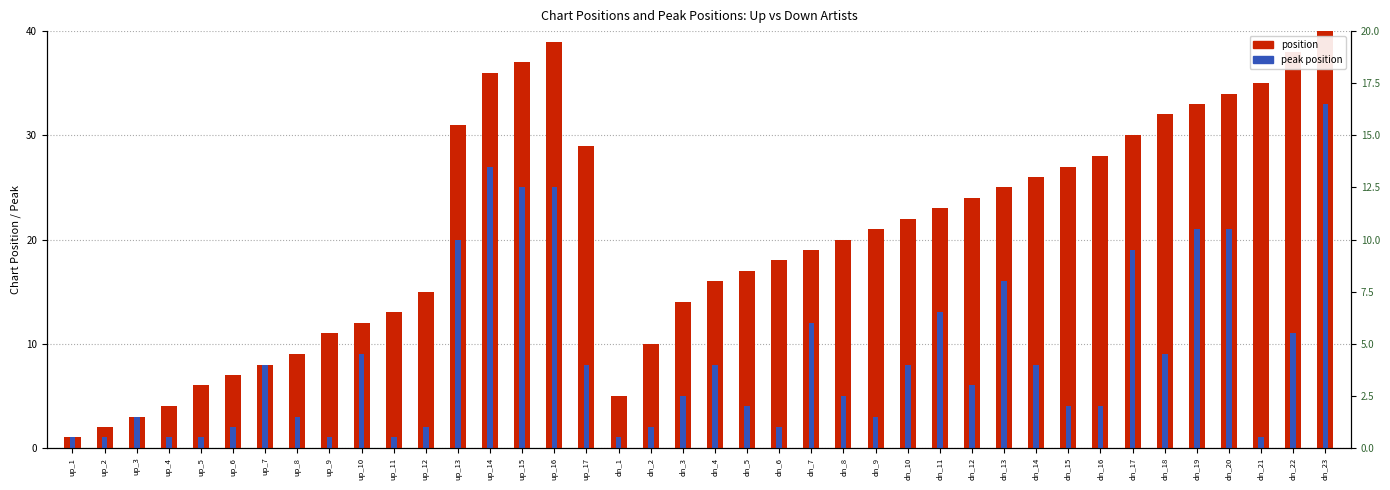

What is the spread (max minus min) of values at dn_3?

9